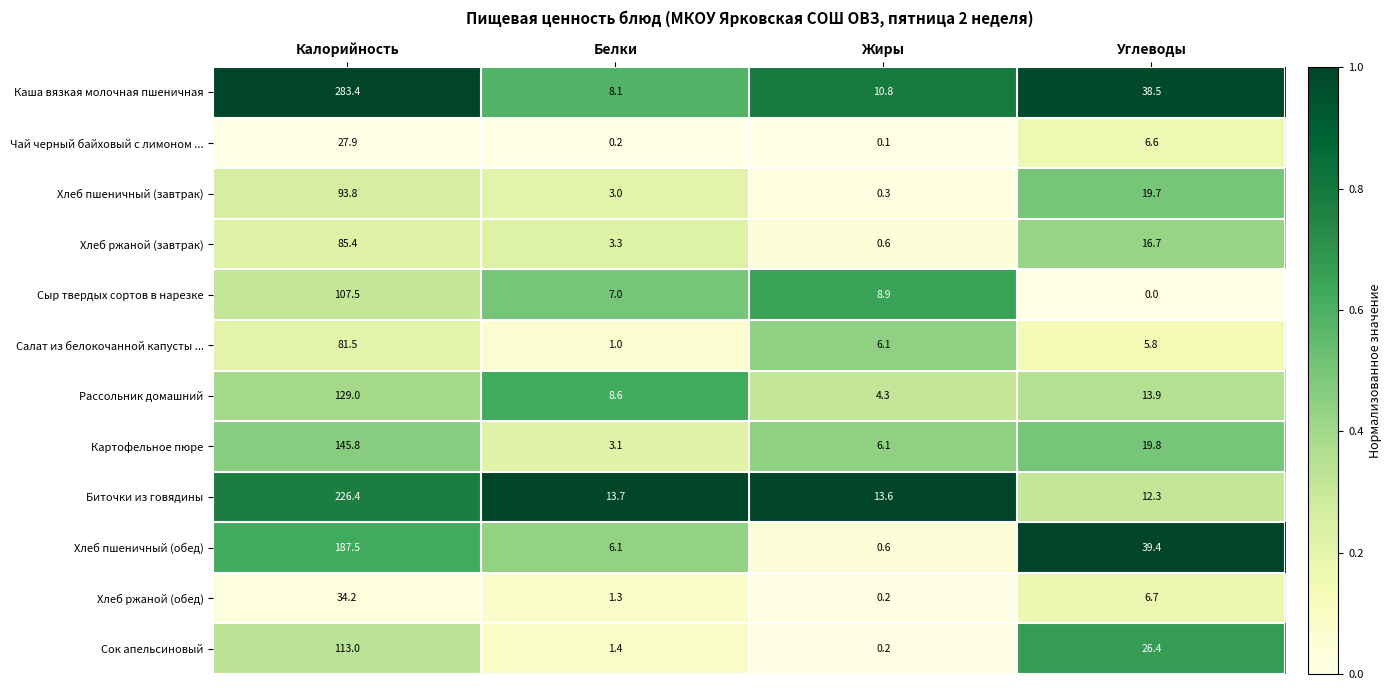

At which category does the chart reach its peak across all series?

Калорийность